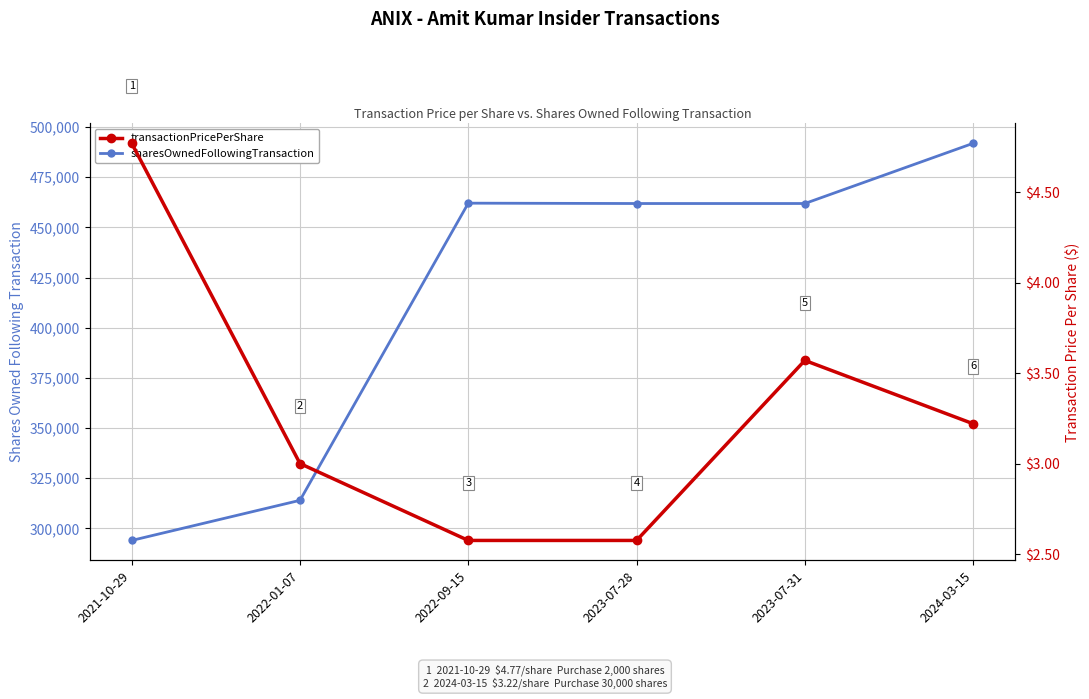

True or false: transactionPricePerShare has a value of 3.2 at 2024-03-15.

True